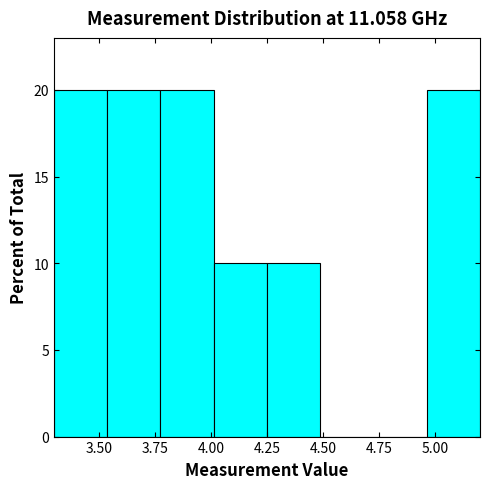

Reading left to right, list every bar in this chart as the range it spans on the x-axis followed by its height. Neither the bar edges nor the heights are printed on the chart, so give them approximately, as read against the axes.

3.30 to 3.55: 20
3.55 to 3.80: 20
3.80 to 4.00: 20
4.00 to 4.25: 10
4.25 to 4.50: 10
4.50 to 4.75: 0
4.75 to 4.95: 0
4.95 to 5.20: 20